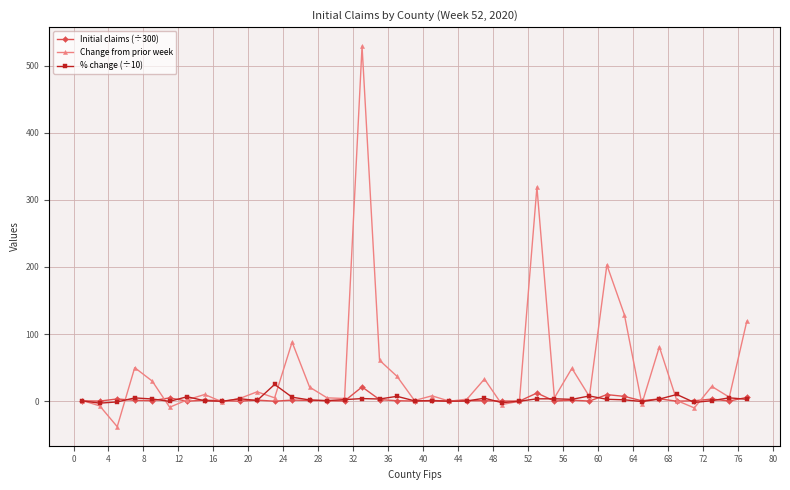

True or false: Initial claims (÷300) has more than 1 points higher than both neighbors.

True